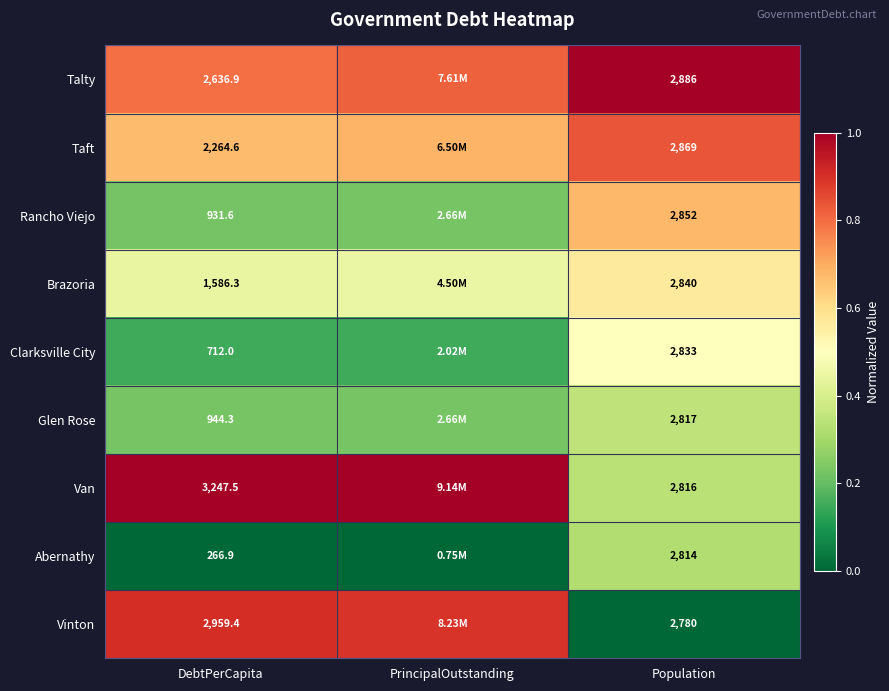

Is the value of Rancho Viejo at DebtPerCapita greater than the value of Abernathy at DebtPerCapita?

Yes